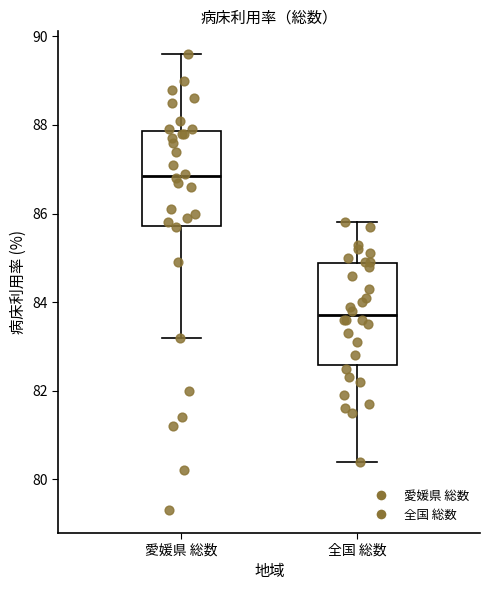

Which box has the lowest median line?

全国 総数